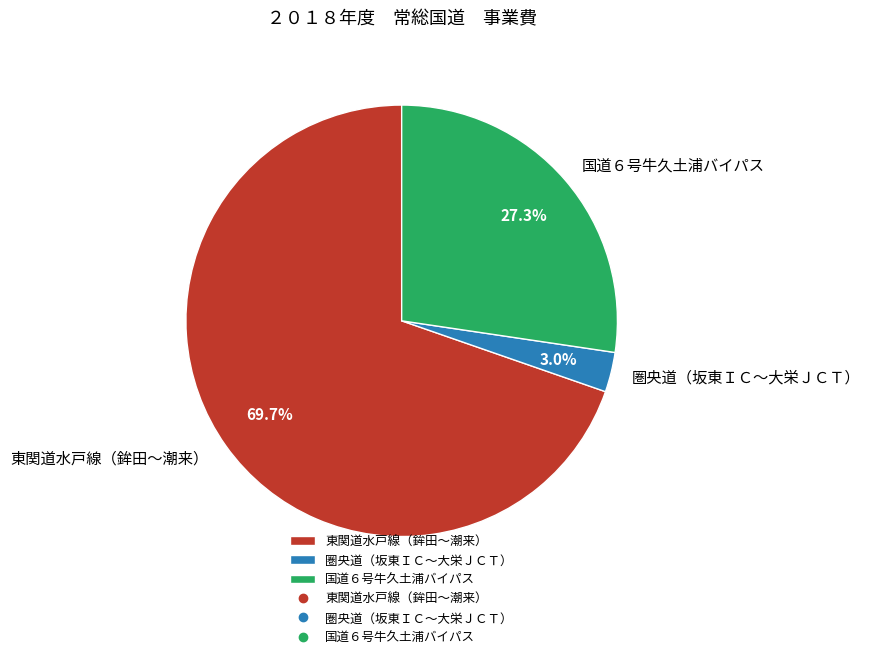

Which has a higher value, 圏央道（坂東ＩＣ～大栄ＪＣＴ） or 国道６号牛久土浦バイパス?

国道６号牛久土浦バイパス